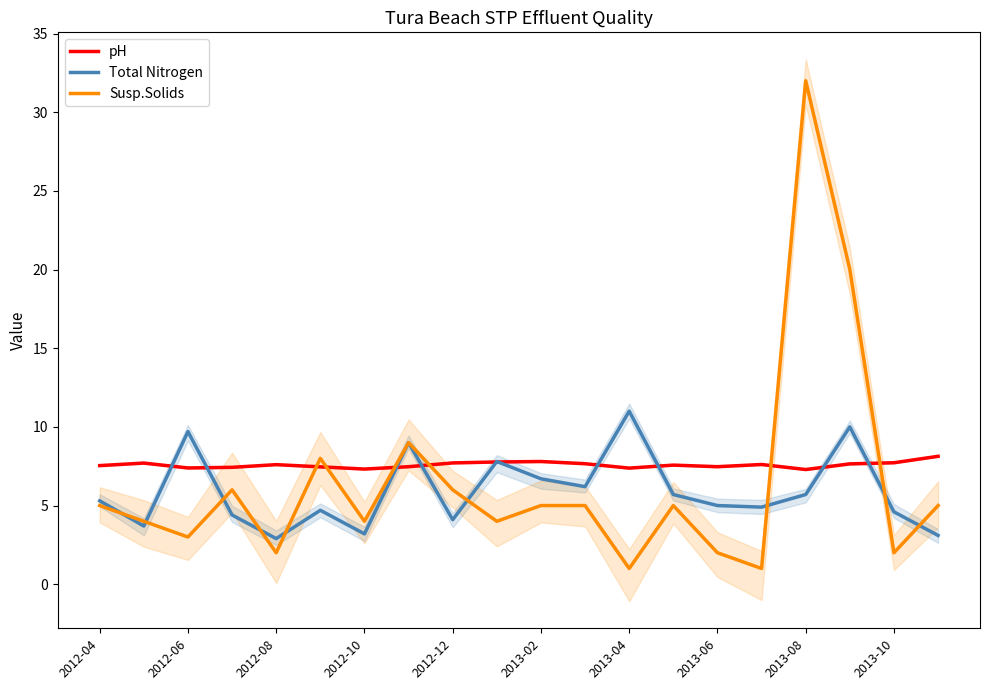

What is the highest value of the pH series?

8.1